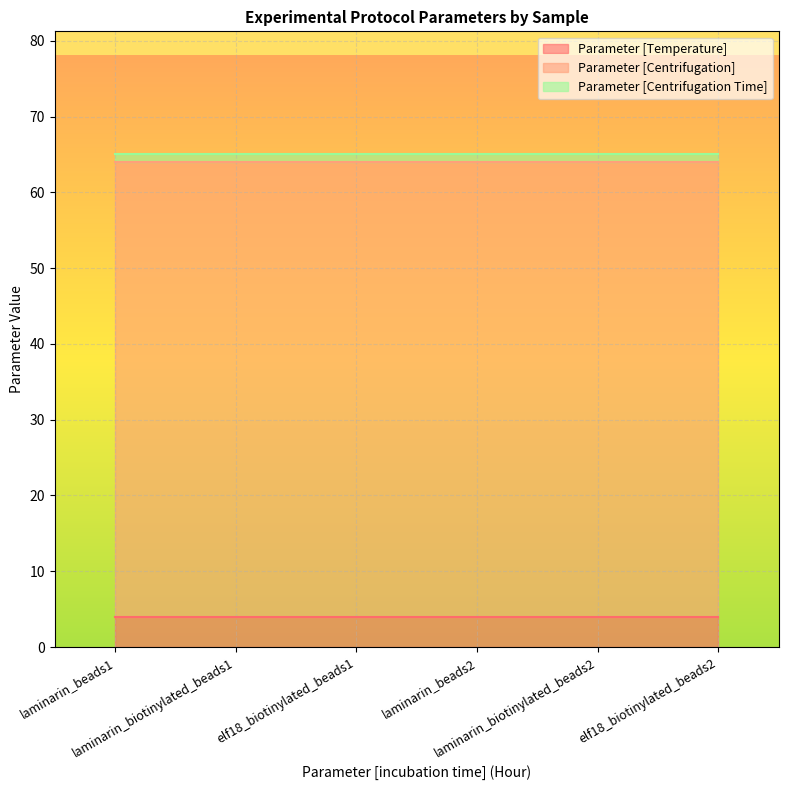

Read the Parameter [Centrifugation Time] value at laminarin_beads2.

1